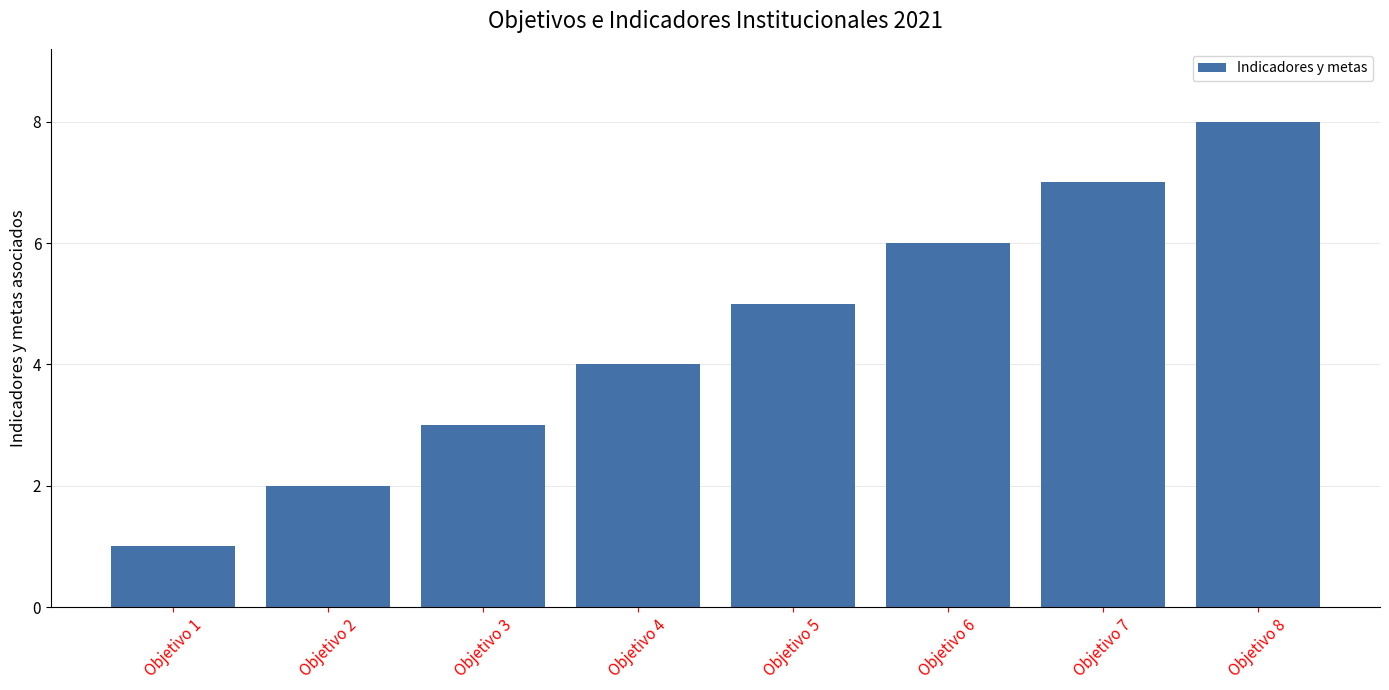

Count the values in the range 3 to 7.

5